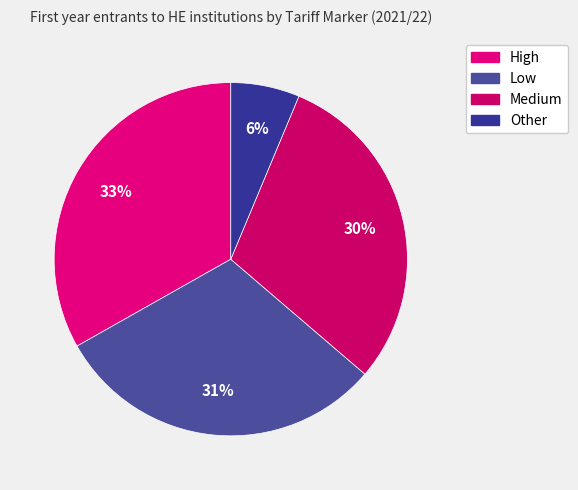

To the nearest percent, what portion does Low represent?

31%